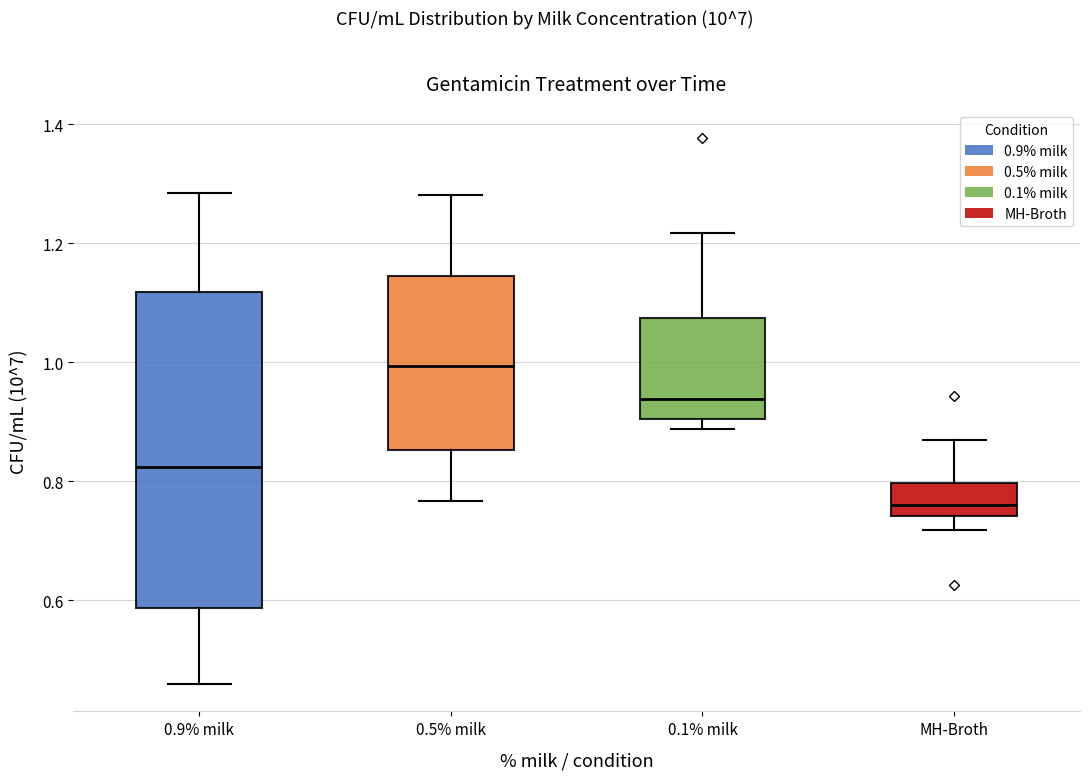

Reading left to right, read every box against the y-axis: the position of its median line, the range the box covers, and the ends of its whiskers. The values are not printed on the chart, so give them approximately, as read against the axis.

0.9% milk: median 0.82, box 0.58 to 1.12, whiskers 0.46 to 1.28
0.5% milk: median 1.00, box 0.86 to 1.14, whiskers 0.76 to 1.28
0.1% milk: median 0.94, box 0.90 to 1.08, whiskers 0.88 to 1.22
MH-Broth: median 0.76, box 0.74 to 0.80, whiskers 0.72 to 0.86